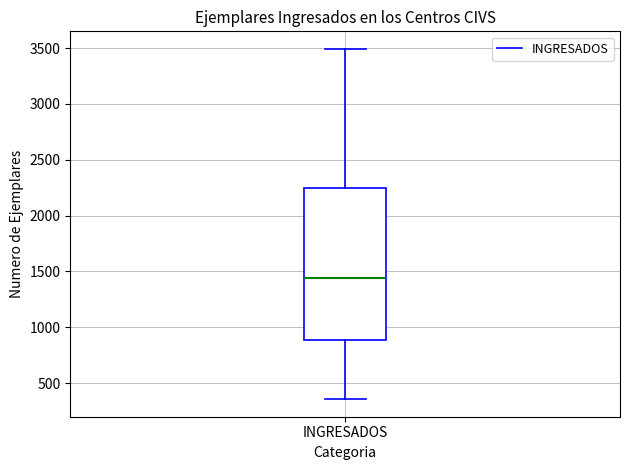

Transcribe this box plot: give where the median line is, the range the box spans, and where the two whiskers end, as read against the y-axis. The values are not printed on the chart, so give them approximately, as read against the axis.

median 1450, box 900 to 2250, whiskers 350 to 3500